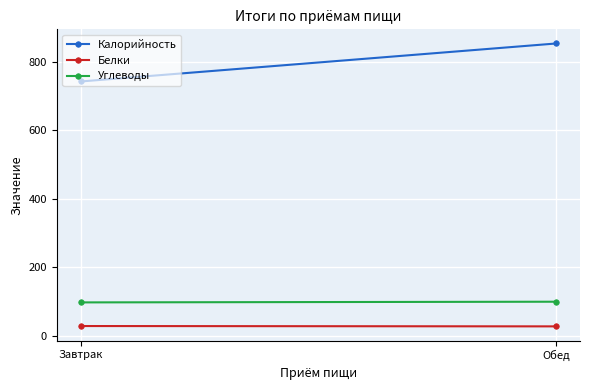

Which category has the lowest value in the Углеводы series?

Завтрак